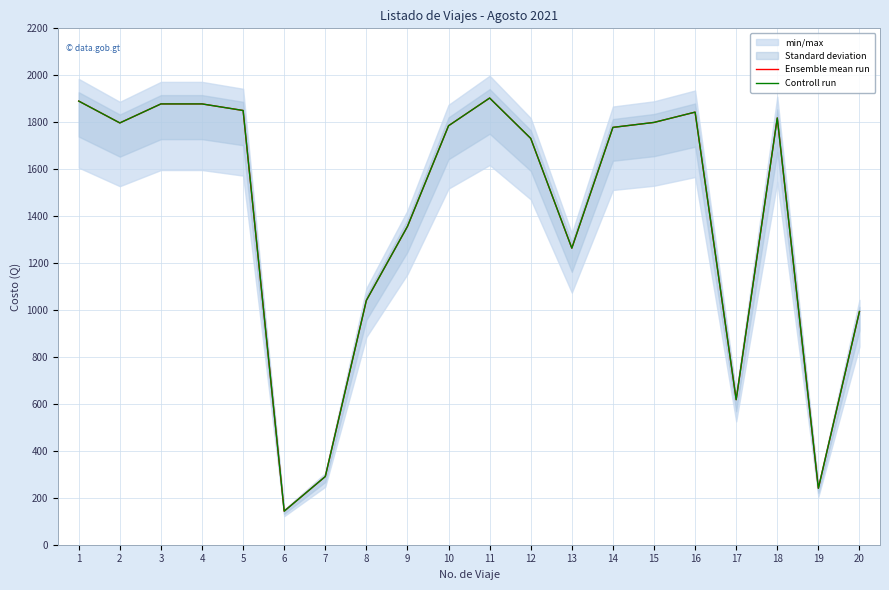

Which has a higher value, 12 or 11?

11